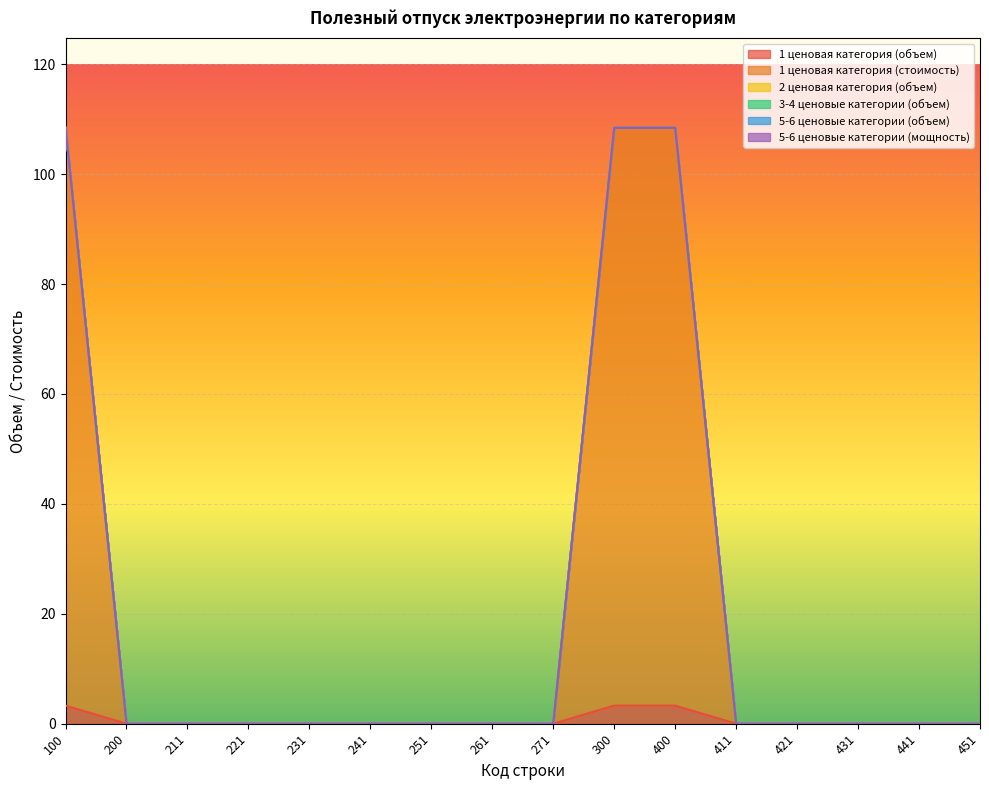

What are all the series names shown in the legend?

1 ценовая категория (объем), 1 ценовая категория (стоимость), 2 ценовая категория (объем), 3-4 ценовые категории (объем), 5-6 ценовые категории (объем), 5-6 ценовые категории (мощность)